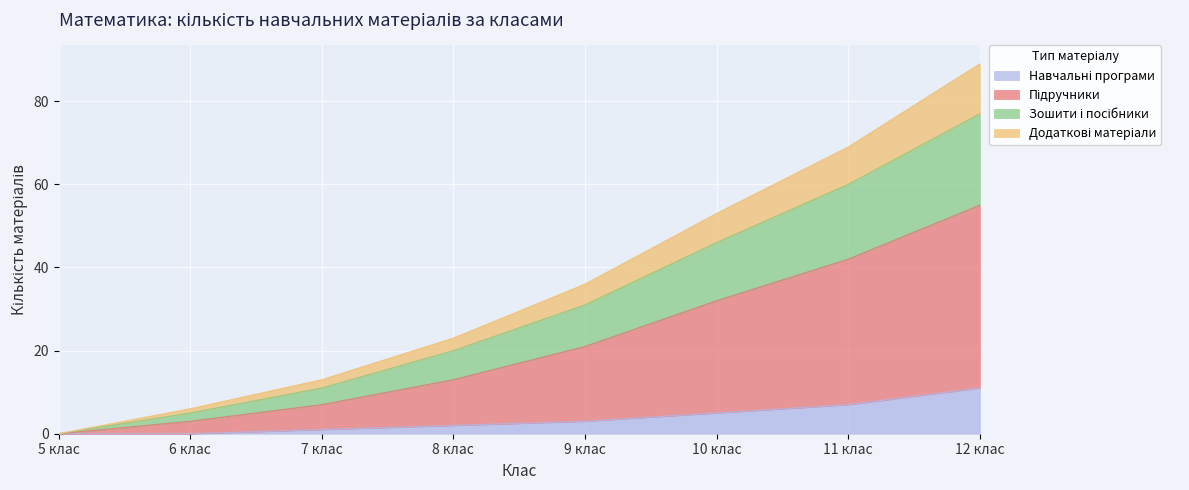

At how many categories does at least one series exceed 65?

2